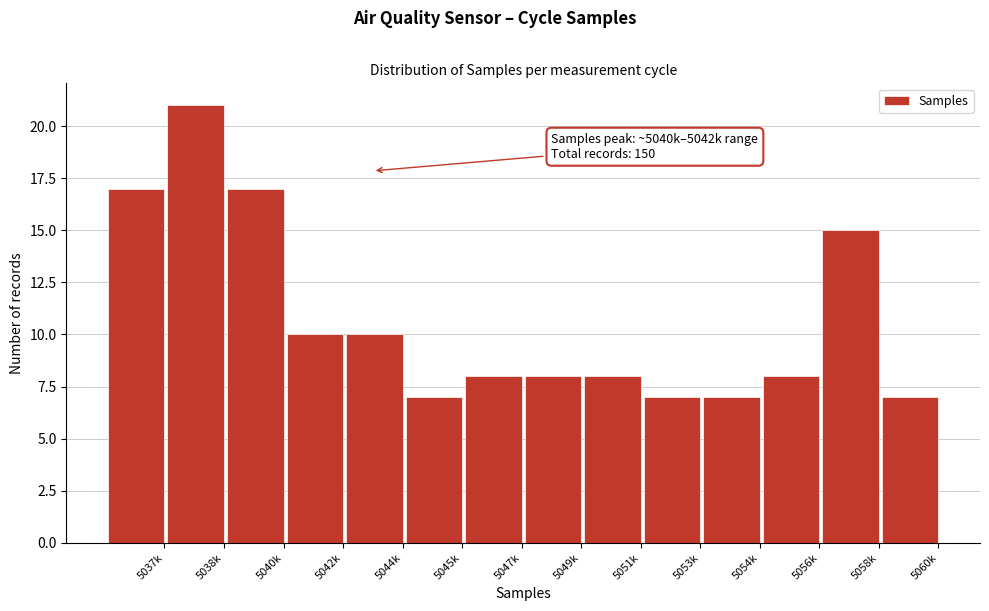

Reading left to right, what are all the values shown in this chart?

17	21	17	10	10	7	8	8	8	7	7	8	15	7